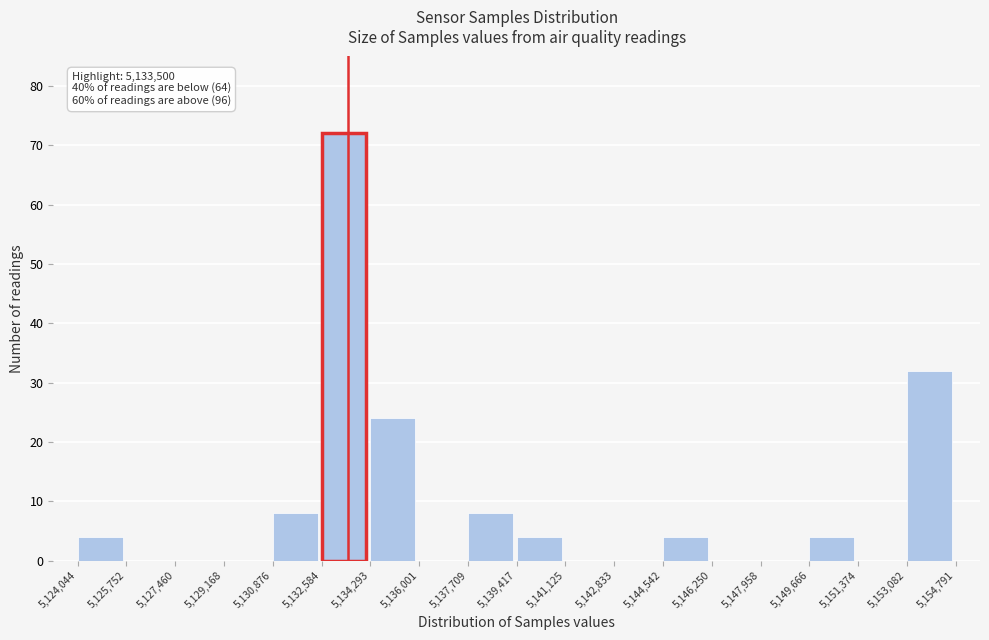

Which range on the x-axis has the tallest bar?

5,132,584 to 5,134,293